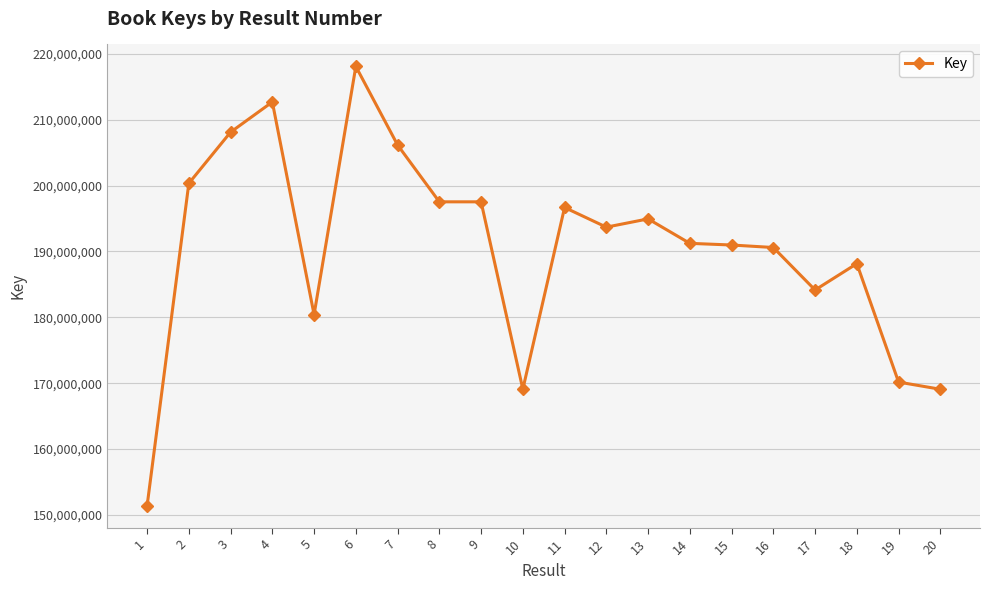

How many distinct data groups are displayed?

1